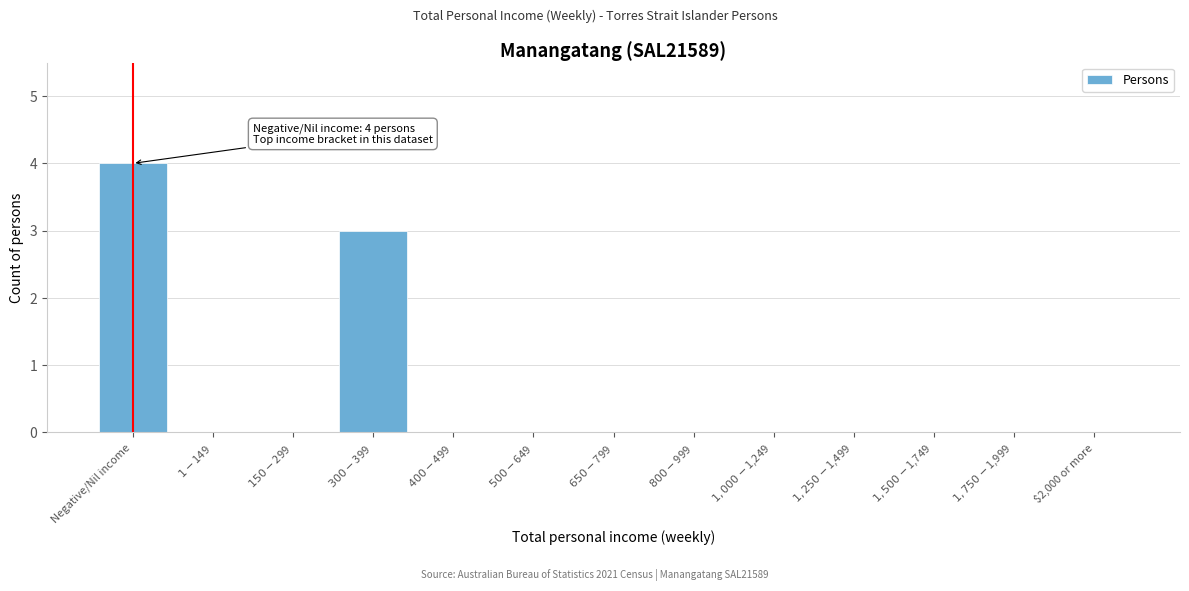

What is the greatest value displayed?

4